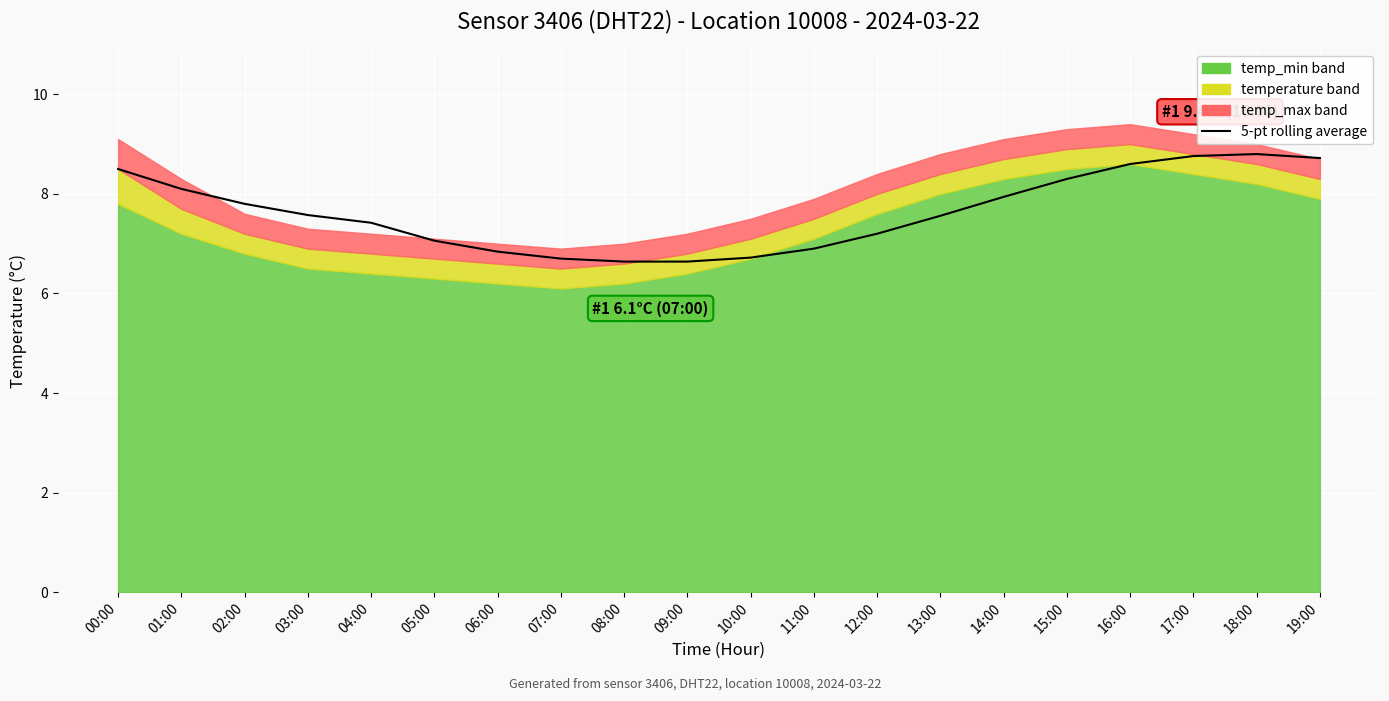

What is the change in value from 02:00 to 09:00?

-1.2